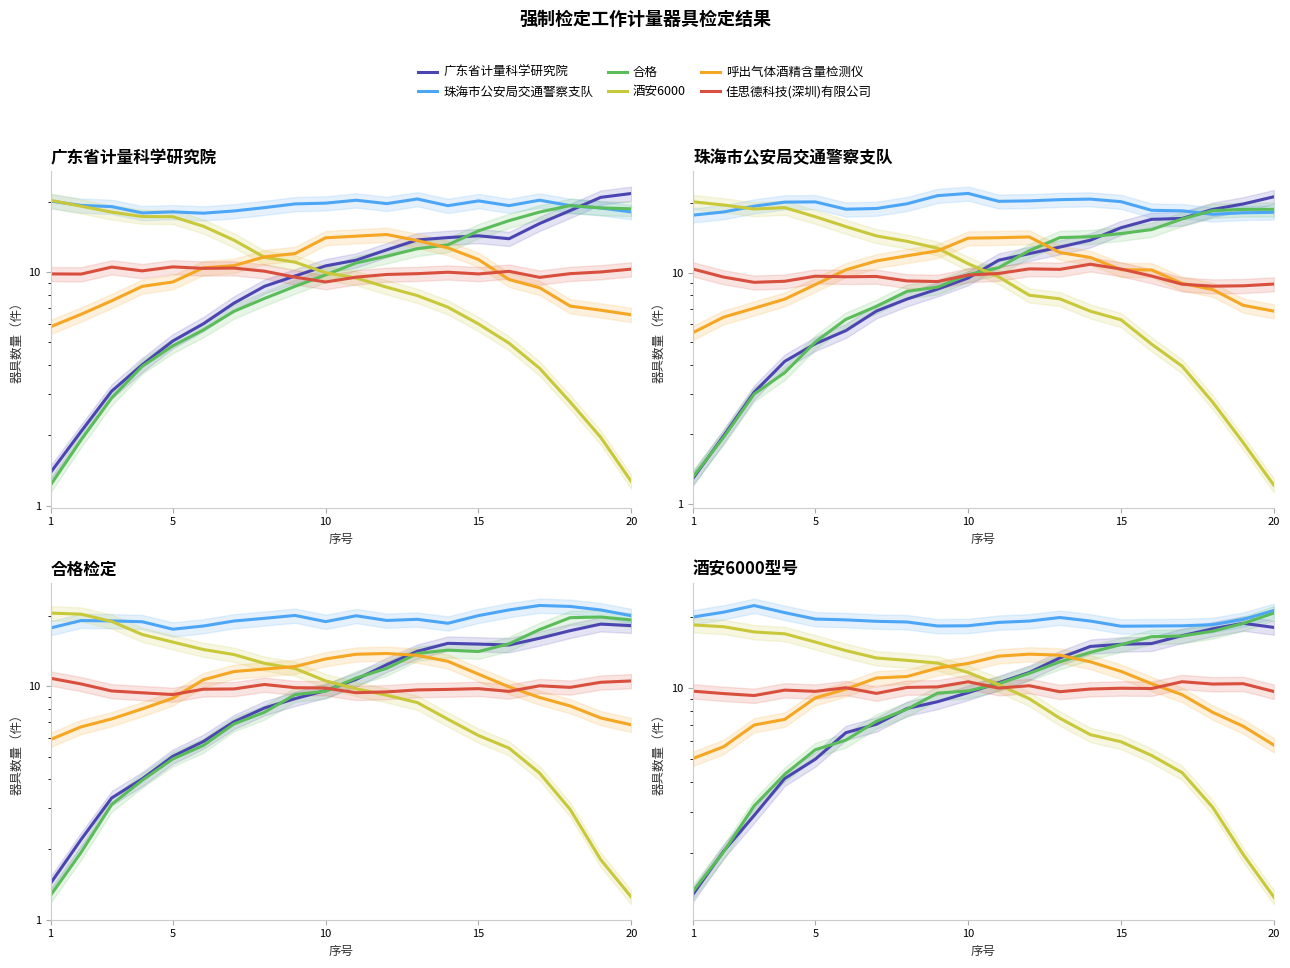

Does the chart have visible grid lines?

No